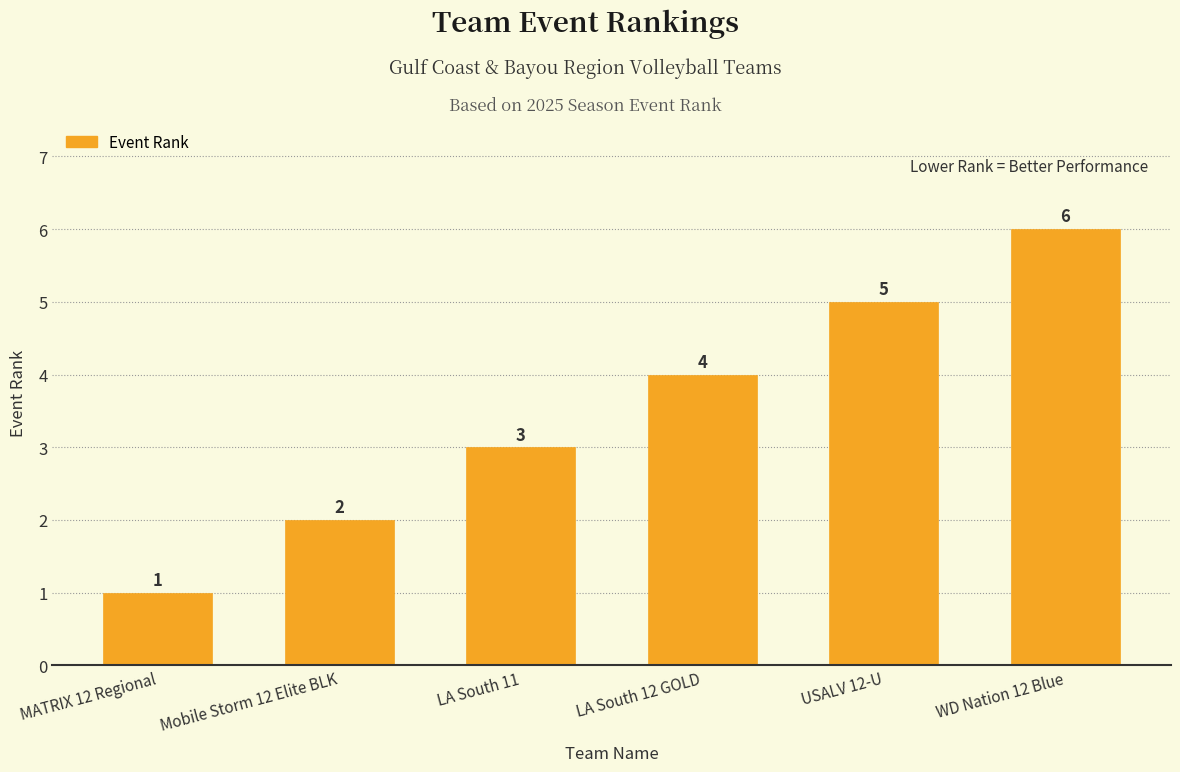

How many categories are shown in the chart?

6